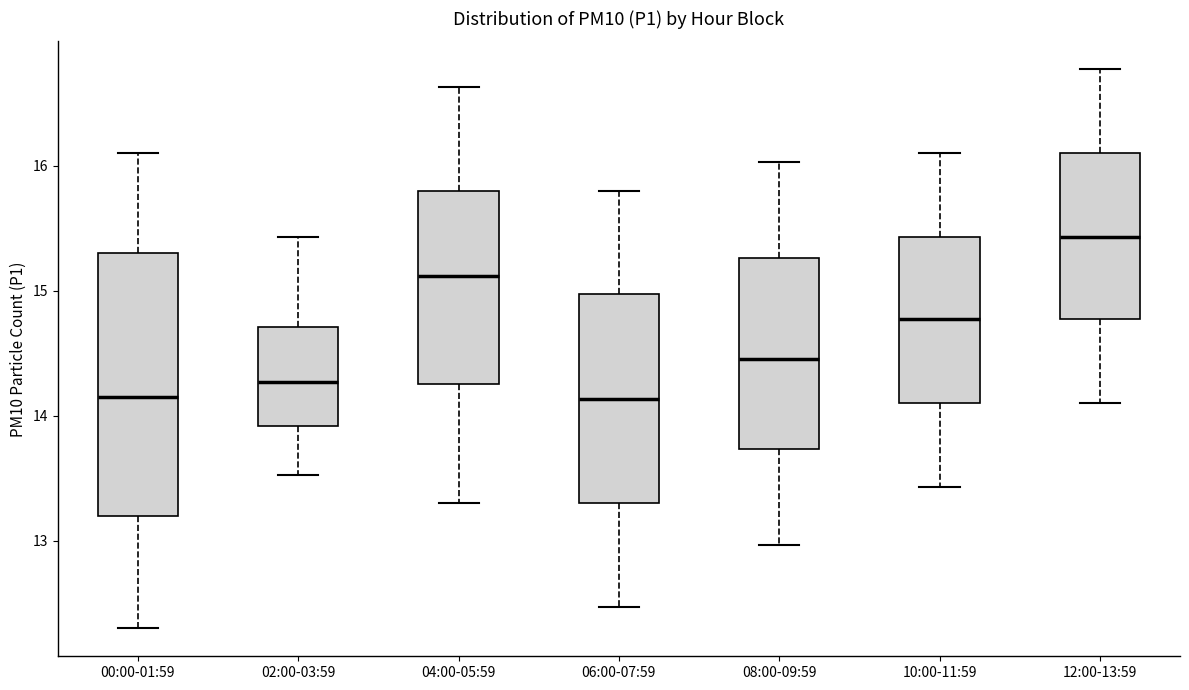

Which box has the highest median line?

12:00-13:59